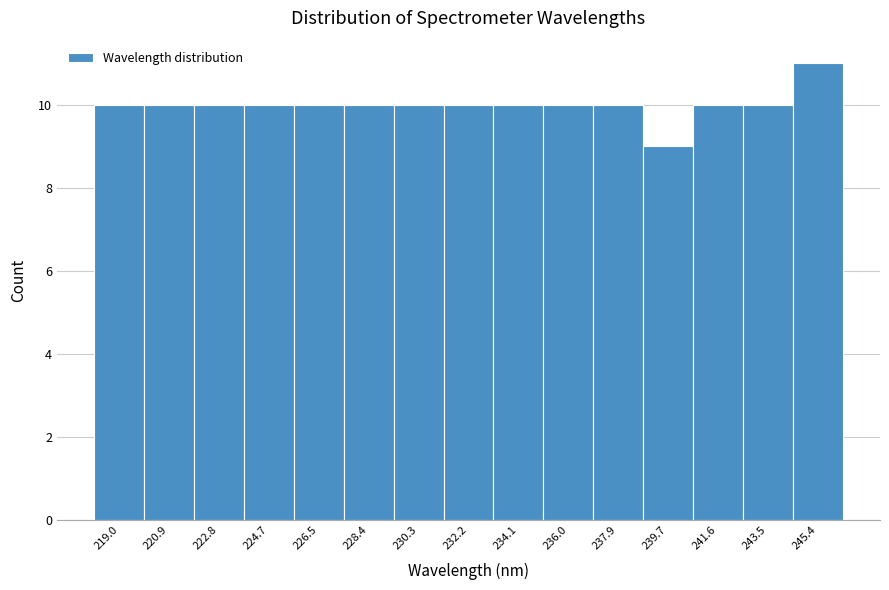

Reading left to right, transcribe this chart: for each bar, give the range it covers on the x-axis and its height. Neither the bar edges nor the heights are printed on the chart, so give them approximately, as read against the axes.

218.0 to 220.0: 10
220.0 to 221.8: 10
221.8 to 223.8: 10
223.8 to 225.6: 10
225.6 to 227.4: 10
227.4 to 229.4: 10
229.4 to 231.2: 10
231.2 to 233.2: 10
233.2 to 235.0: 10
235.0 to 237.0: 10
237.0 to 238.8: 10
238.8 to 240.6: 9
240.6 to 242.6: 10
242.6 to 244.4: 10
244.4 to 246.4: 11